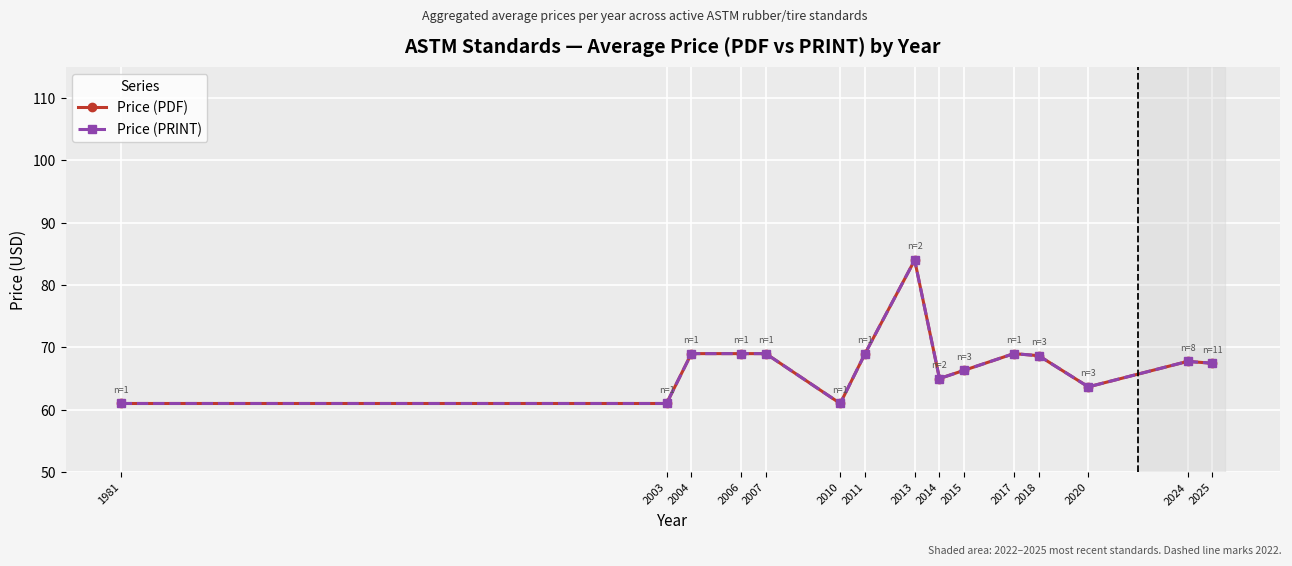

True or false: Price (PDF) has a value of 69.0 at 2007.

True